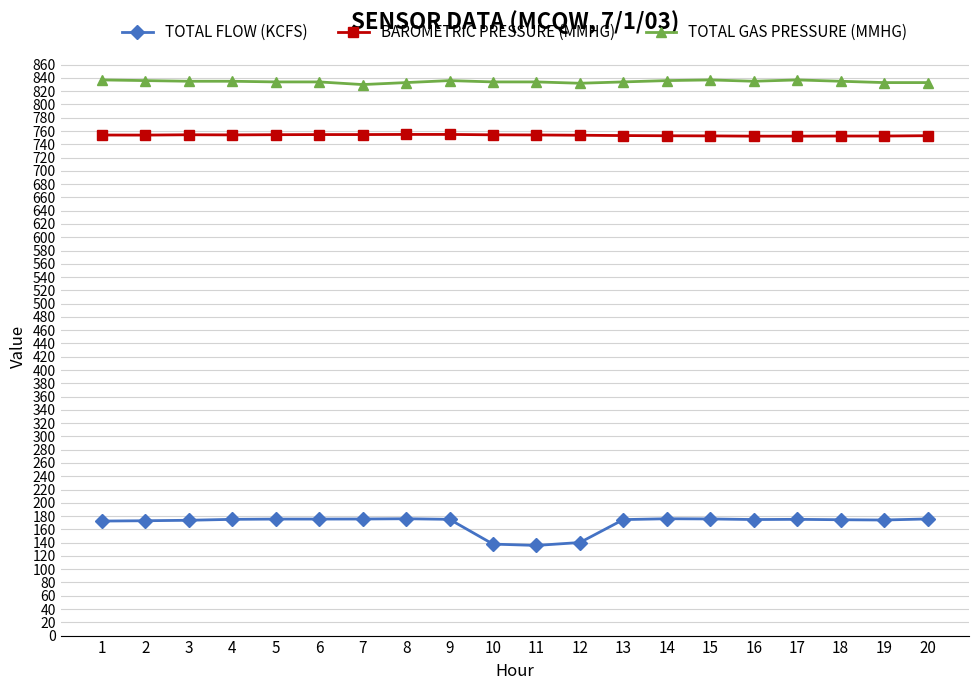

Where does the TOTAL FLOW (KCFS) series first go above 175?

4